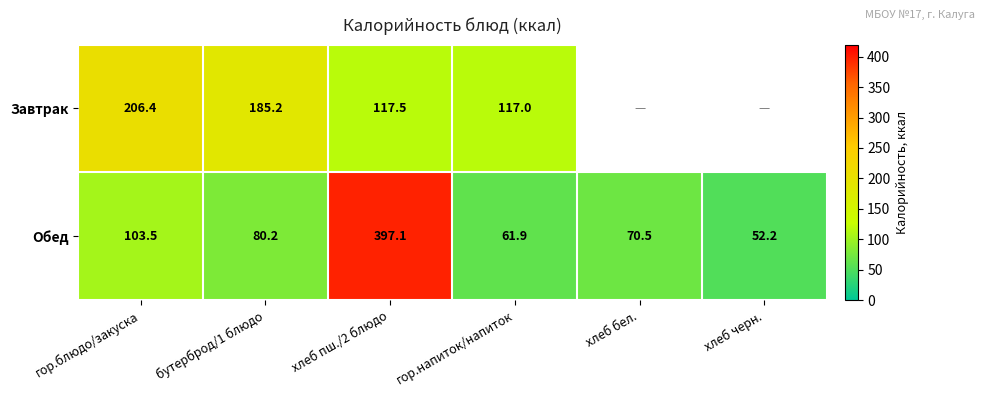

What is the total value across all series at гор.блюдо/закуска?

309.9